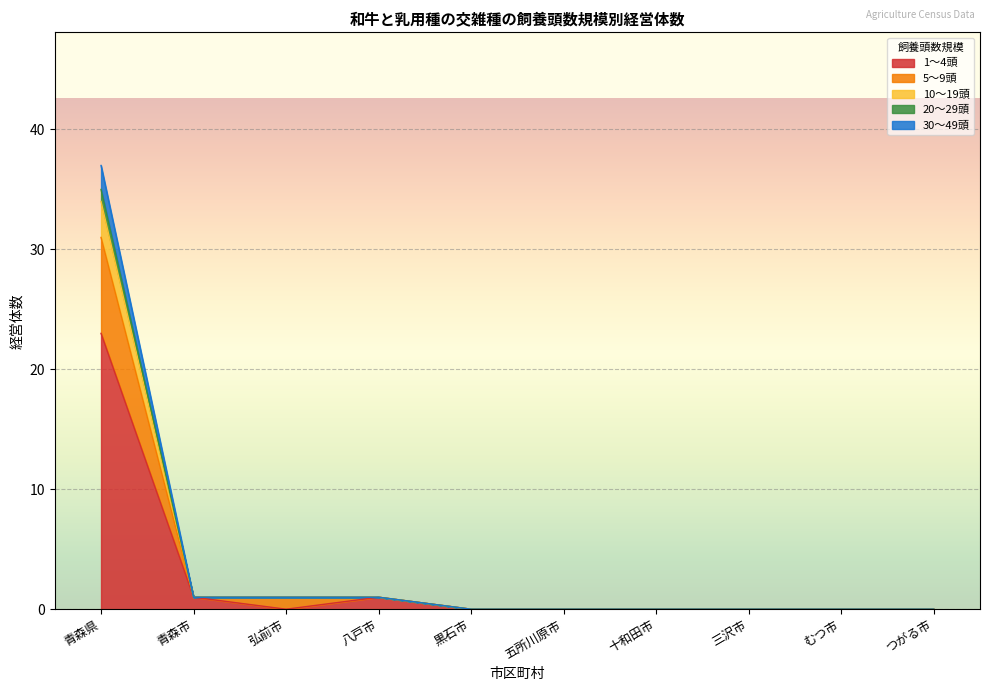

What is the label of the 8th point from the left?

三沢市